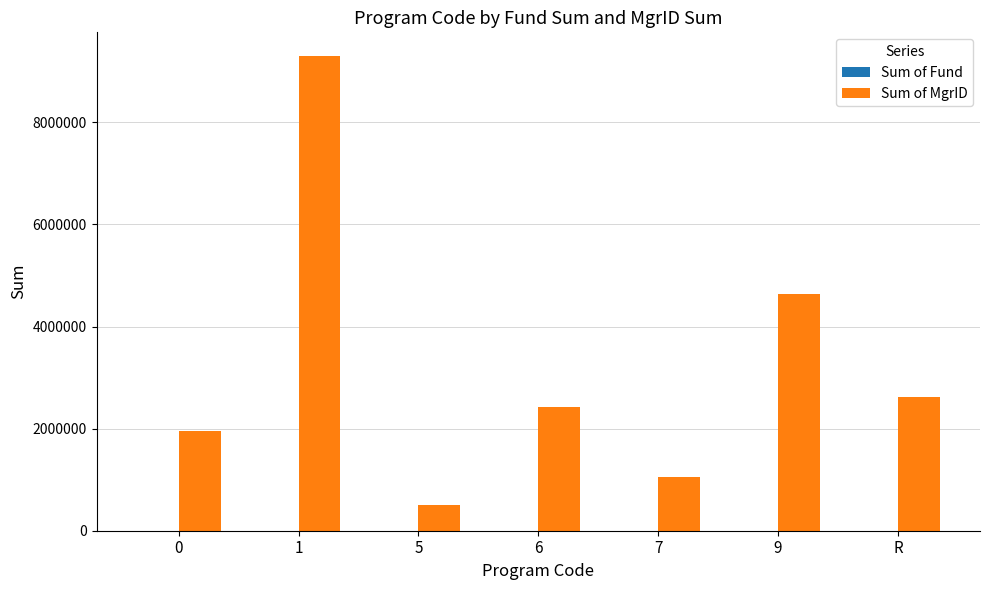

True or false: Sum of MgrID has a value of 765368 at 0.

False